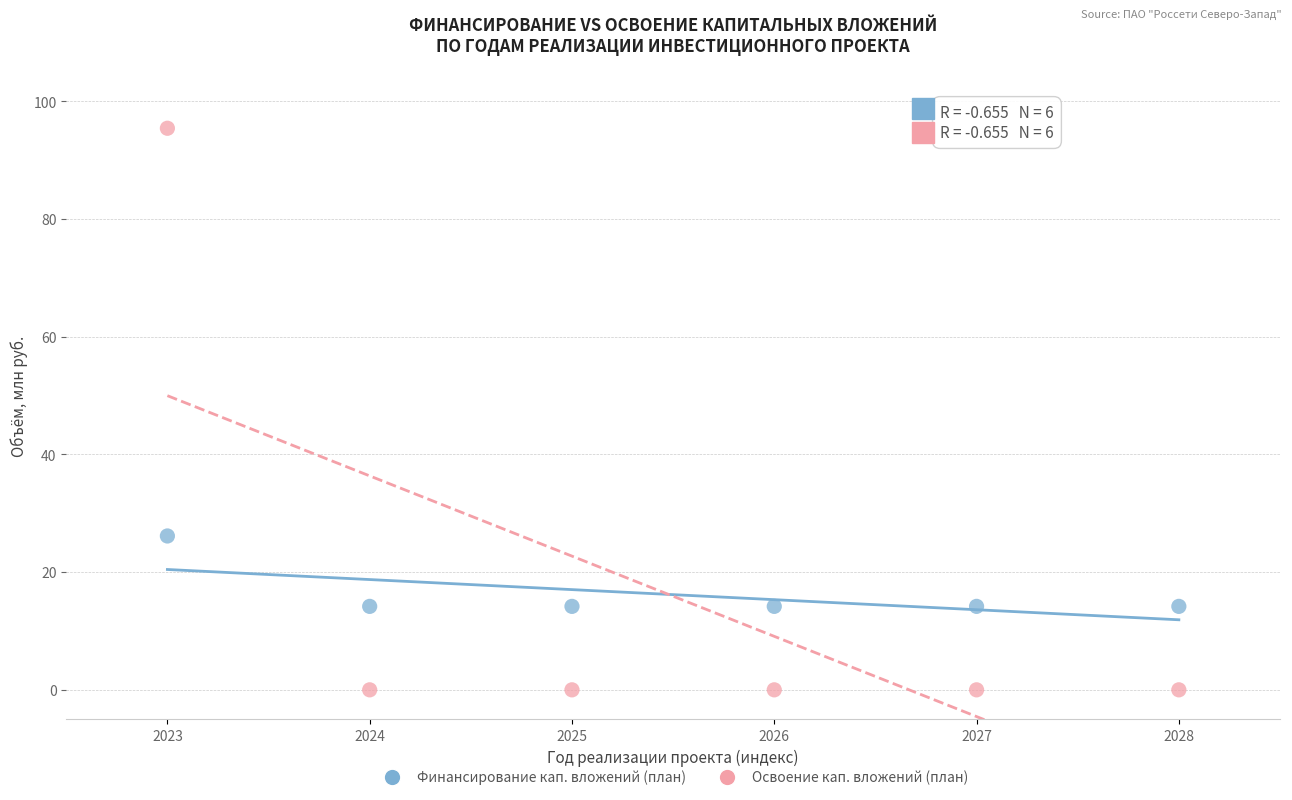

What are all the series names shown in the legend?

Финансирование кап. вложений (план), Освоение кап. вложений (план)